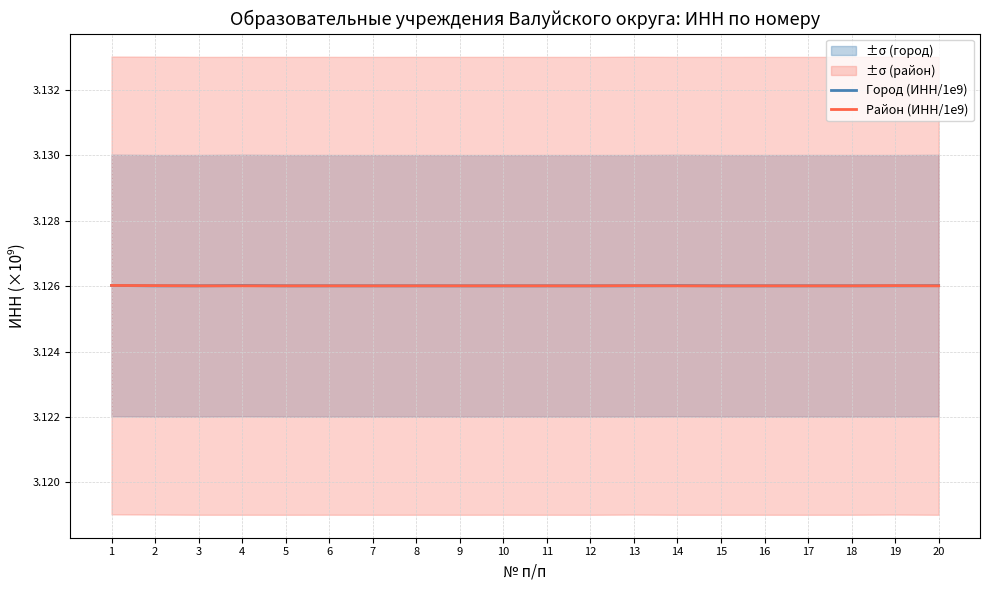

At which category is the sum across all series the highest?

1